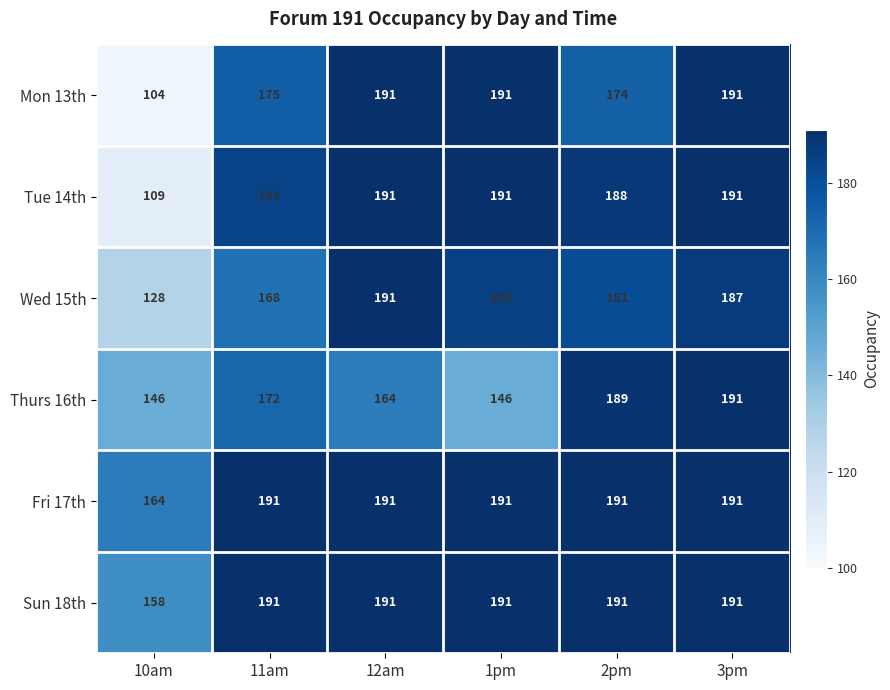

Between 1pm and 3pm, which series saw the biggest shift?

Thurs 16th